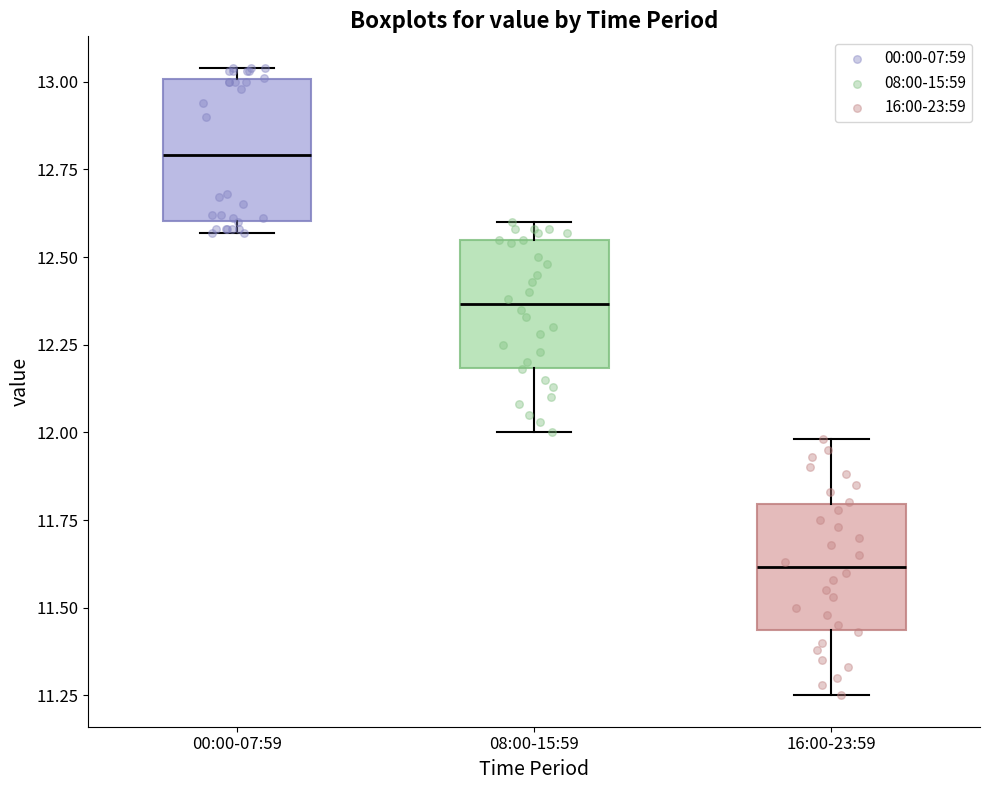

Where is the lower edge of the box for 00:00-07:59 on the y-axis? The values are not printed on the chart, so give them approximately, as read against the axis.

12.60